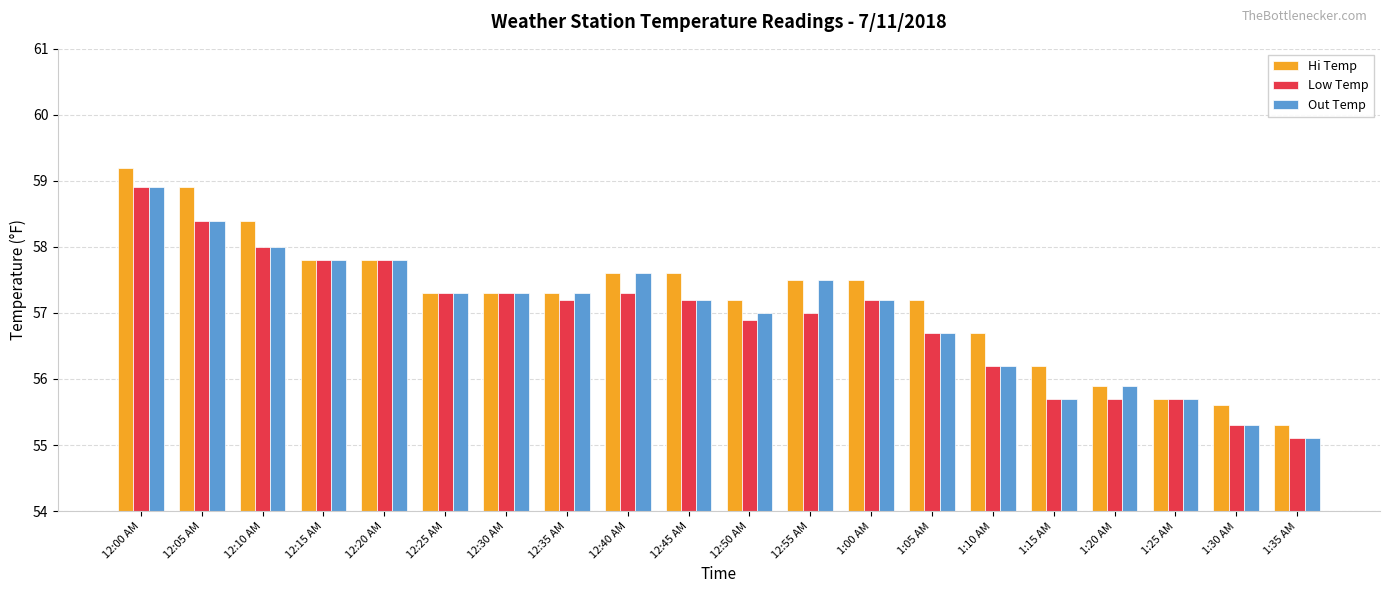

How many bars are there in each group?

3